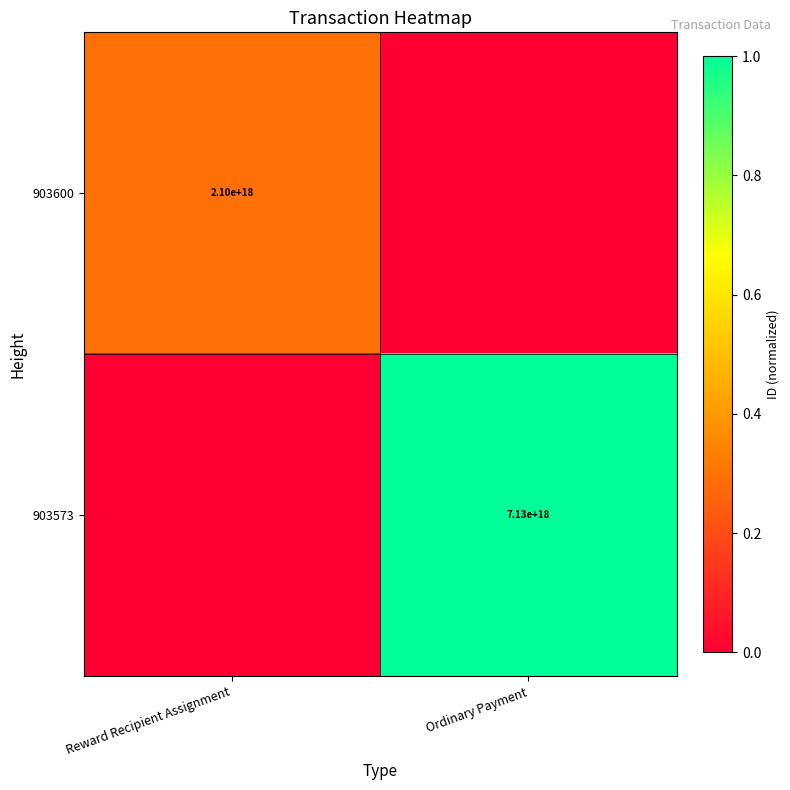

Is it true that 903573 equals 7130000000000000000 at Ordinary Payment?

True